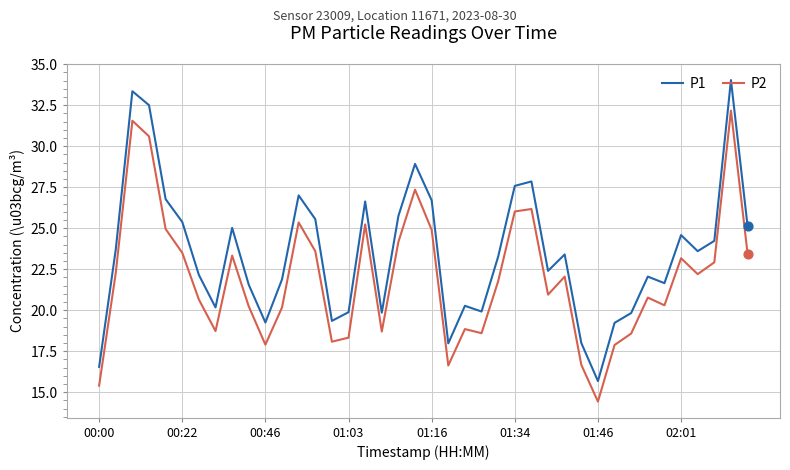

Which series has the largest range (max minus min)?

P1